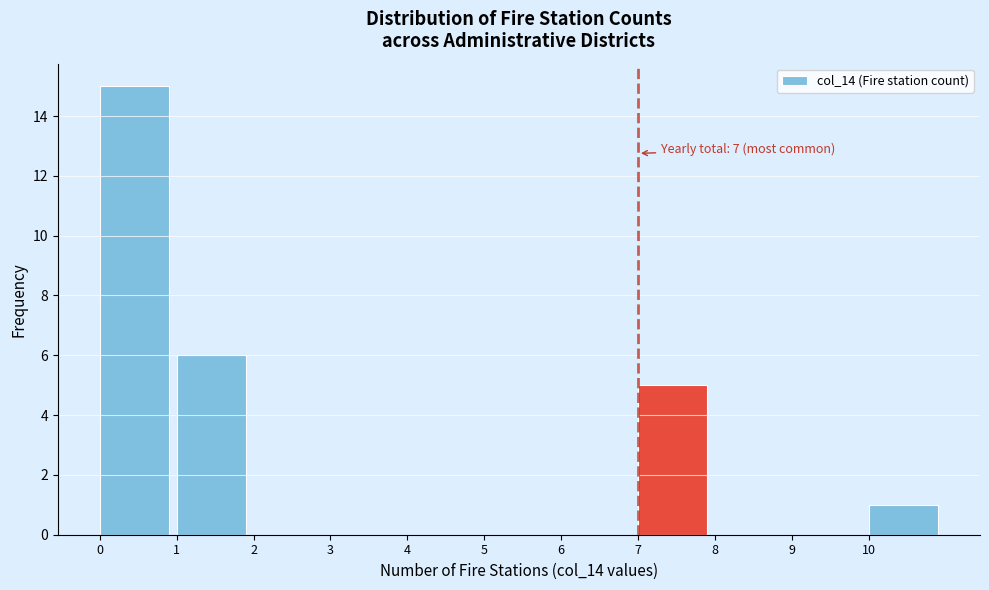

Over which range of the x-axis is the bar tallest?

0 to 1